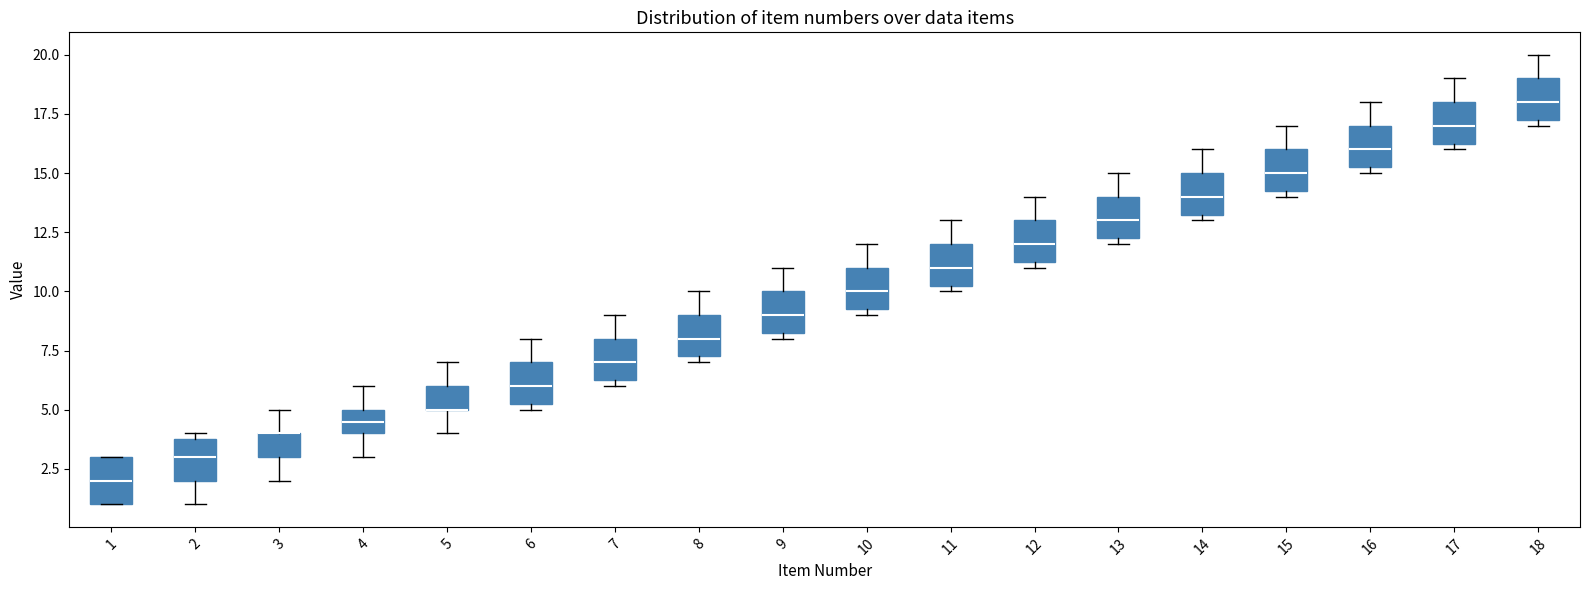

Reading left to right, read every box against the y-axis: the position of its median line, the range the box covers, and the ends of its whiskers. The values are not printed on the chart, so give them approximately, as read against the axis.

1: median 2.0, box 1.0 to 3.0, whiskers 1.0 to 3.0
2: median 3.0, box 2.0 to 4.0, whiskers 1.0 to 4.0 (just above the box's upper edge)
3: median 4.0 (drawn on the box's upper edge), box 3.0 to 4.0, whiskers 2.0 to 5.0
4: median 4.5, box 4.0 to 5.0, whiskers 3.0 to 6.0
5: median 5.0 (drawn on the box's lower edge), box 5.0 to 6.0, whiskers 4.0 to 7.0
6: median 6.0, box 5.5 to 7.0, whiskers 5.0 to 8.0
7: median 7.0, box 6.5 to 8.0, whiskers 6.0 to 9.0
8: median 8.0, box 7.5 to 9.0, whiskers 7.0 to 10.0
9: median 9.0, box 8.5 to 10.0, whiskers 8.0 to 11.0
10: median 10.0, box 9.5 to 11.0, whiskers 9.0 to 12.0
11: median 11.0, box 10.5 to 12.0, whiskers 10.0 to 13.0
12: median 12.0, box 11.5 to 13.0, whiskers 11.0 to 14.0
13: median 13.0, box 12.5 to 14.0, whiskers 12.0 to 15.0
14: median 14.0, box 13.5 to 15.0, whiskers 13.0 to 16.0
15: median 15.0, box 14.5 to 16.0, whiskers 14.0 to 17.0
16: median 16.0, box 15.5 to 17.0, whiskers 15.0 to 18.0
17: median 17.0, box 16.5 to 18.0, whiskers 16.0 to 19.0
18: median 18.0, box 17.5 to 19.0, whiskers 17.0 to 20.0